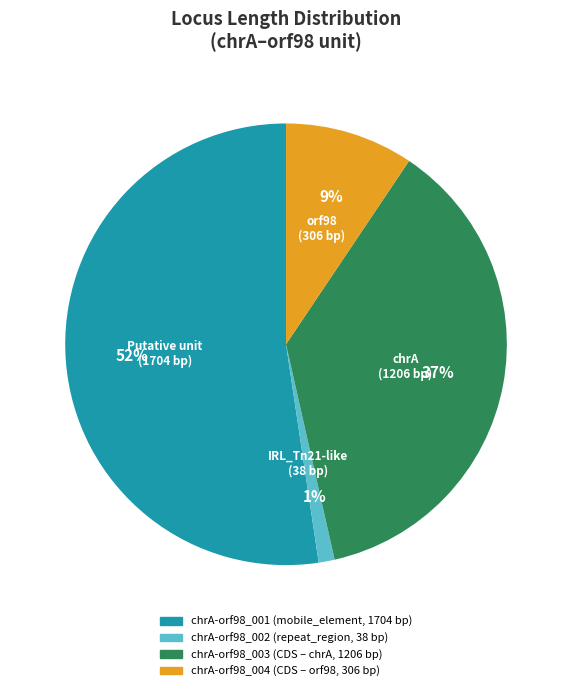

Between orf98 (306 bp) and chrA (1206 bp), which is larger?

chrA (1206 bp)